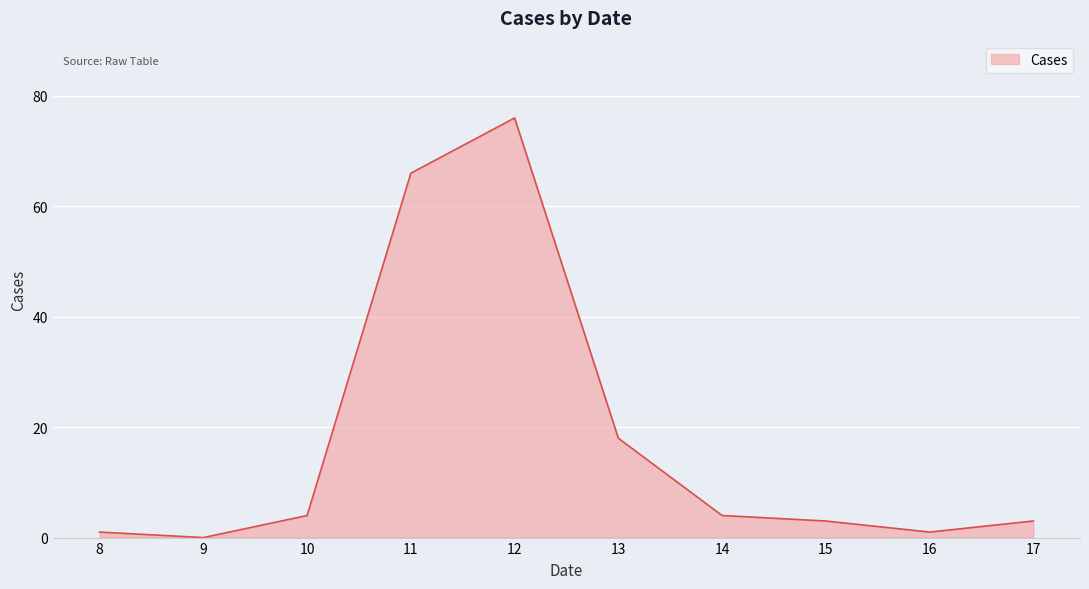

How many categories are shown in the chart?

10